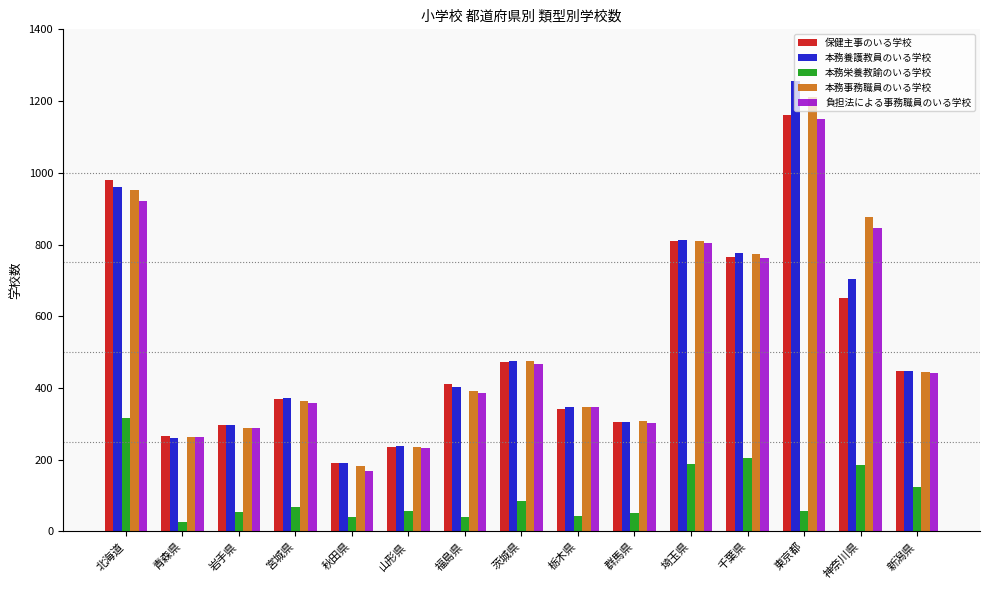

How many data points does each series have?

15